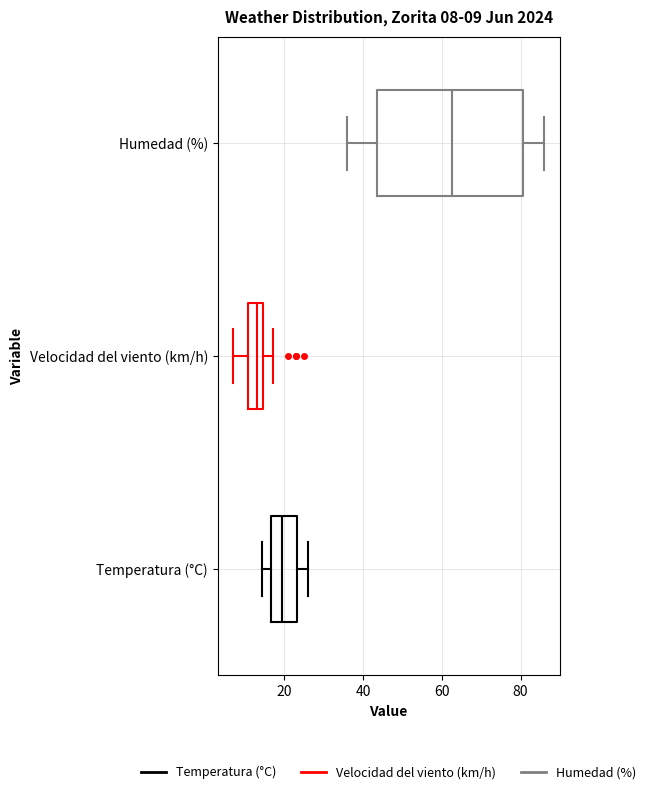

Which box has the furthest to the right median line?

Humedad (%)